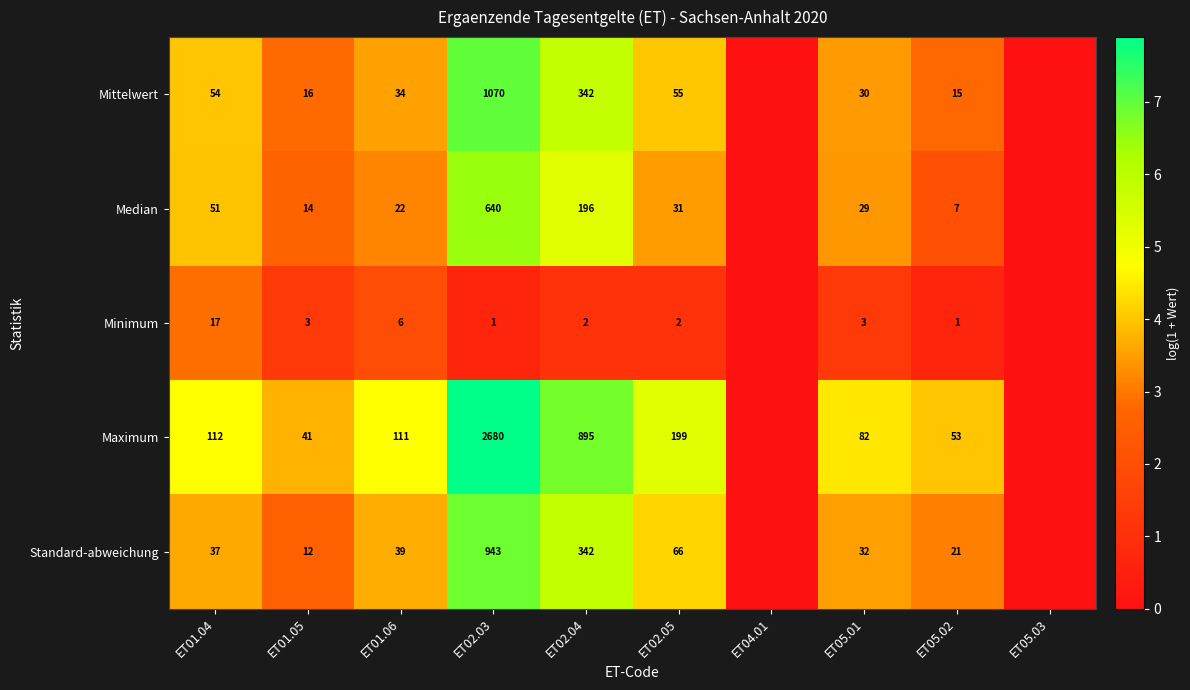

What is the difference between the highest and lowest values at ET02.04?

893